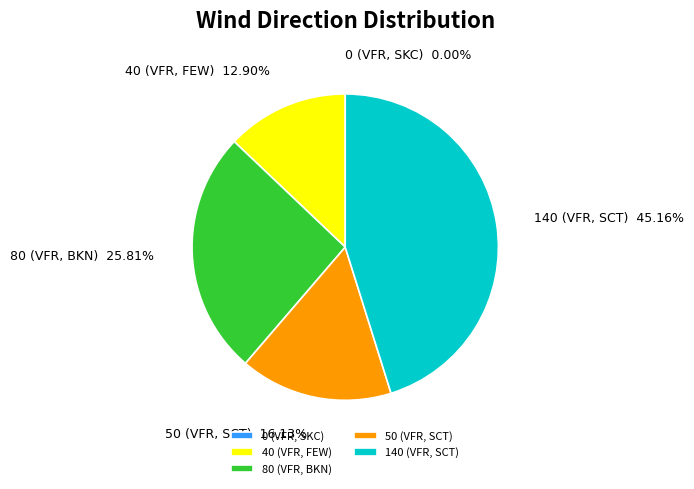

Is there any slice that represents more than half of the pie?

No